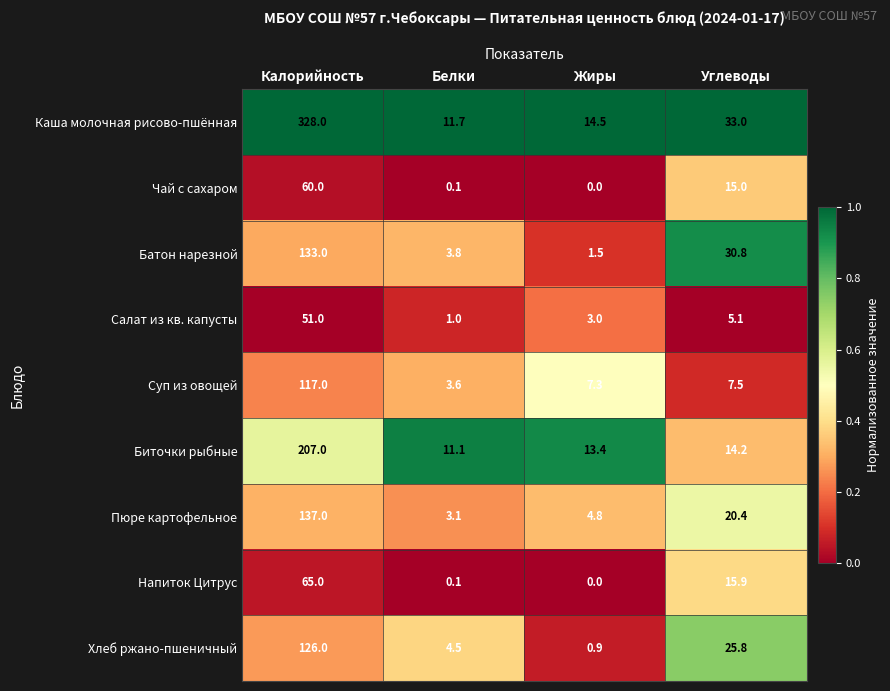

Is it true that Суп из овощей equals 3.6 at Белки?

True